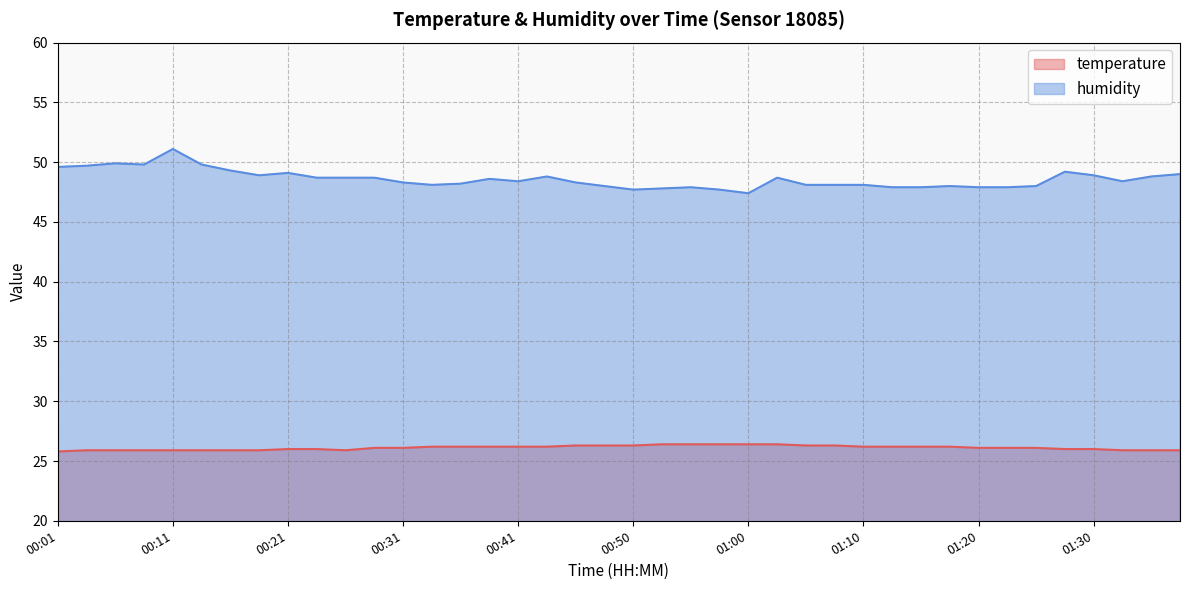

What is the label of the 2nd point from the right?

01:35